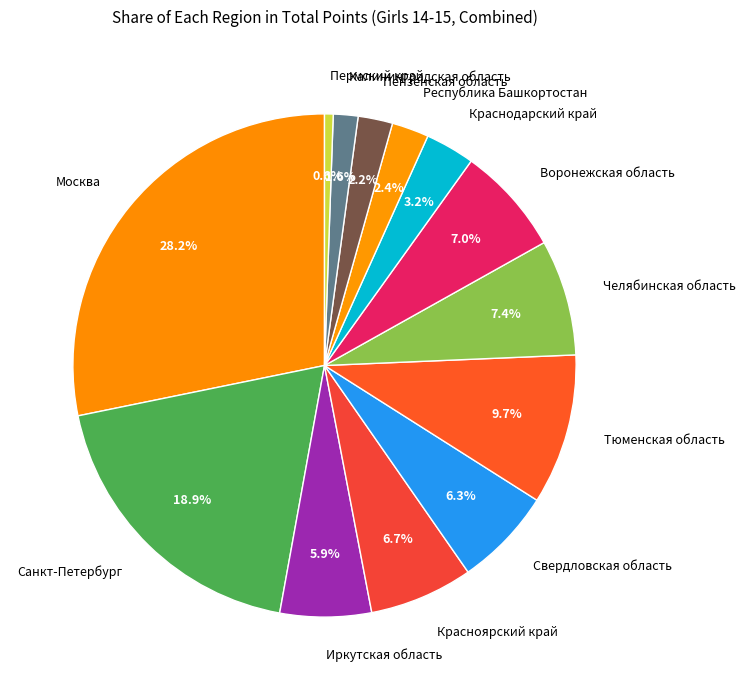

Is there a majority slice in this chart?

No